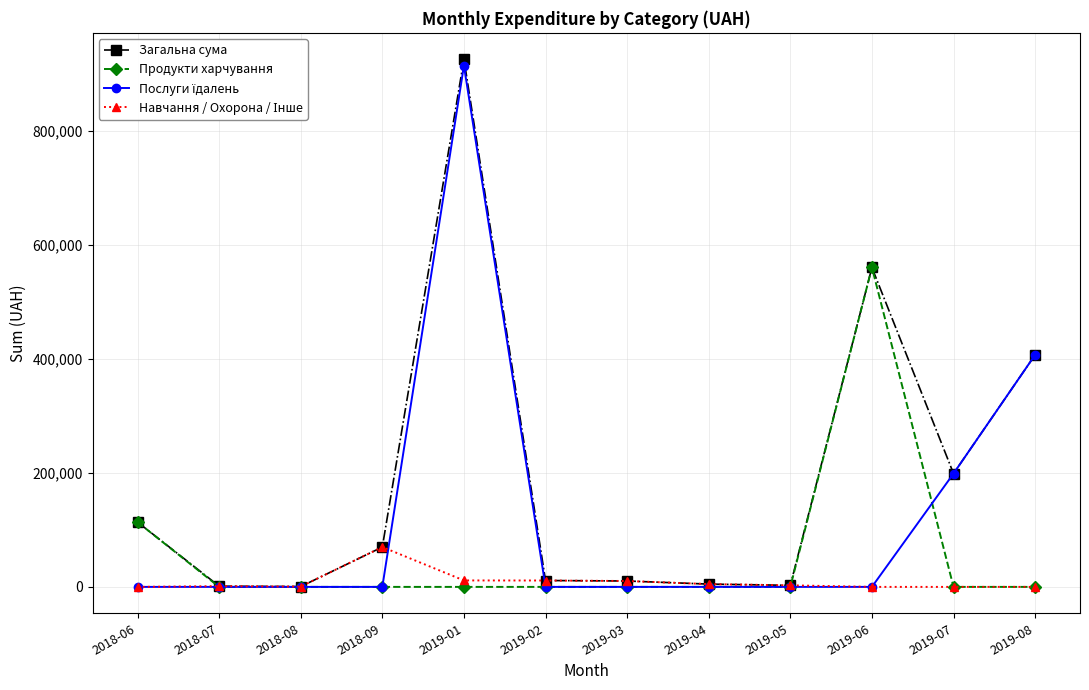

What is the label of the 10th point from the left?

2019-06